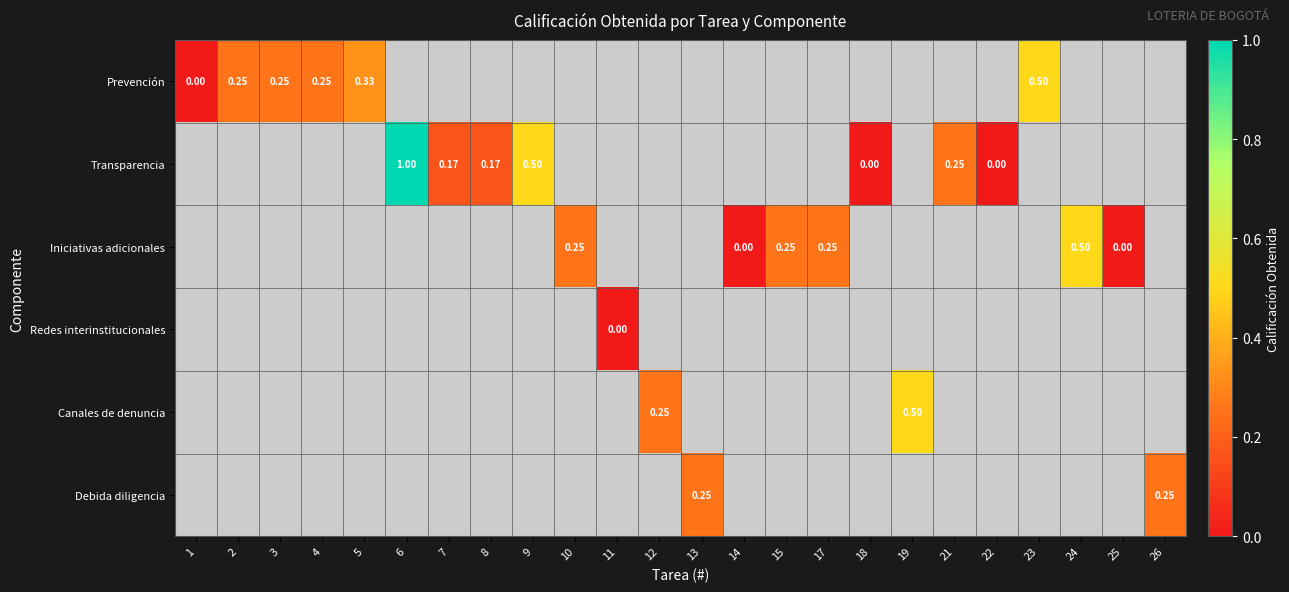

Where does the Debida diligencia series first go above 0?

13